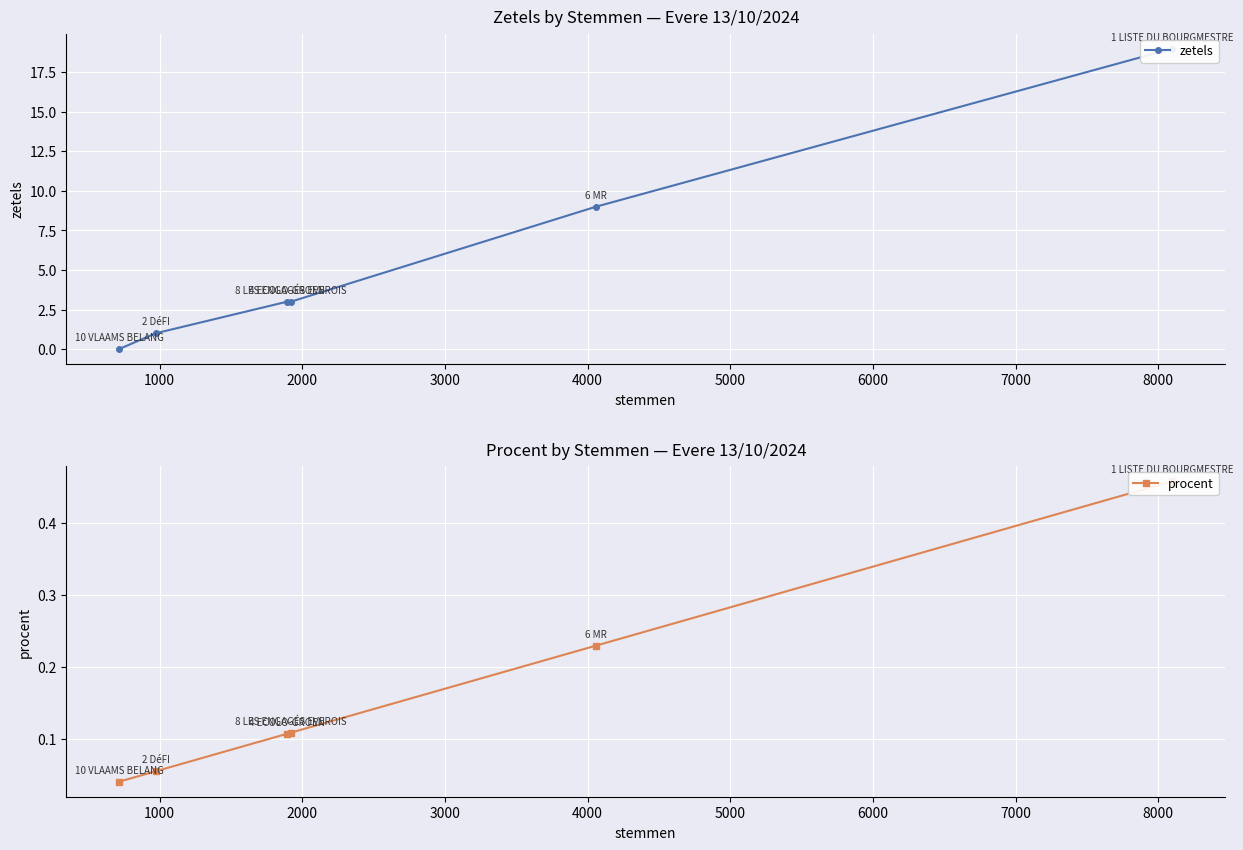

Count the number of data series in this chart.

2